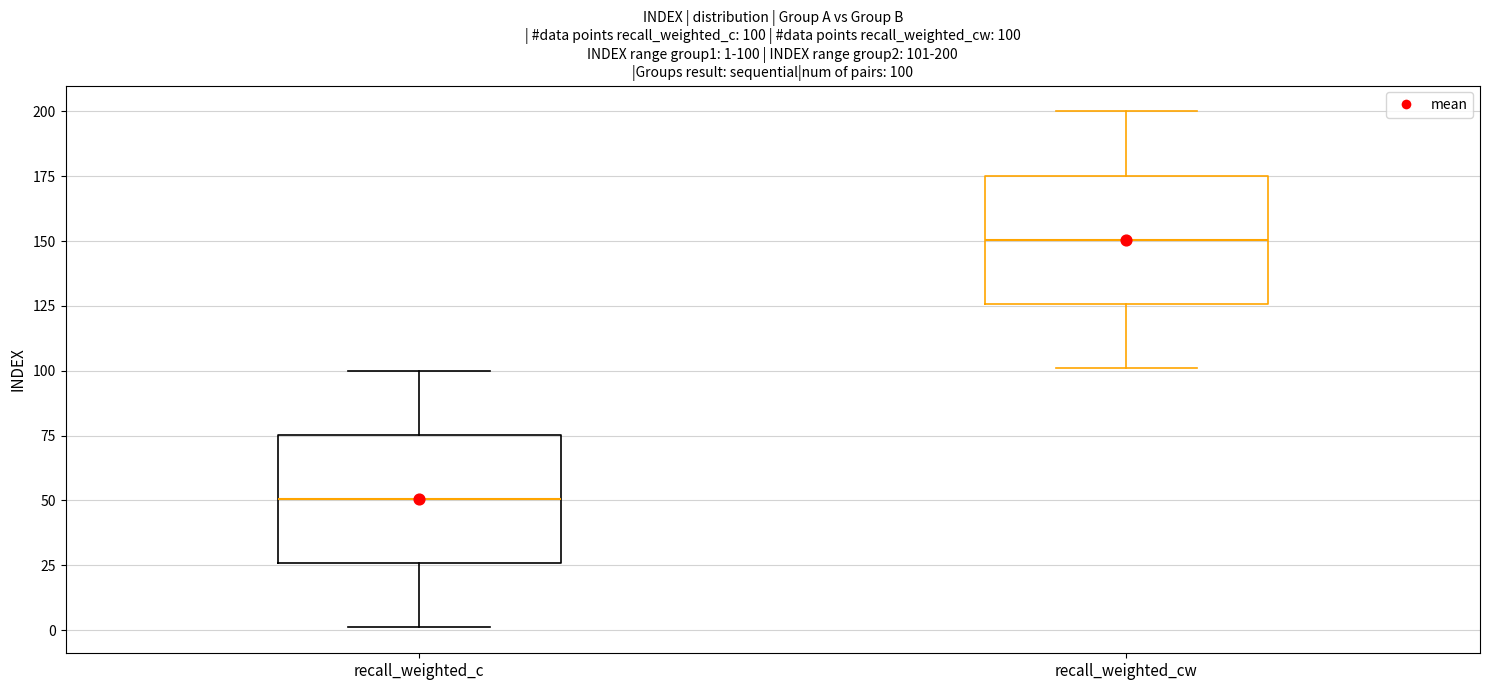

Which box has the lowest median line?

recall_weighted_c